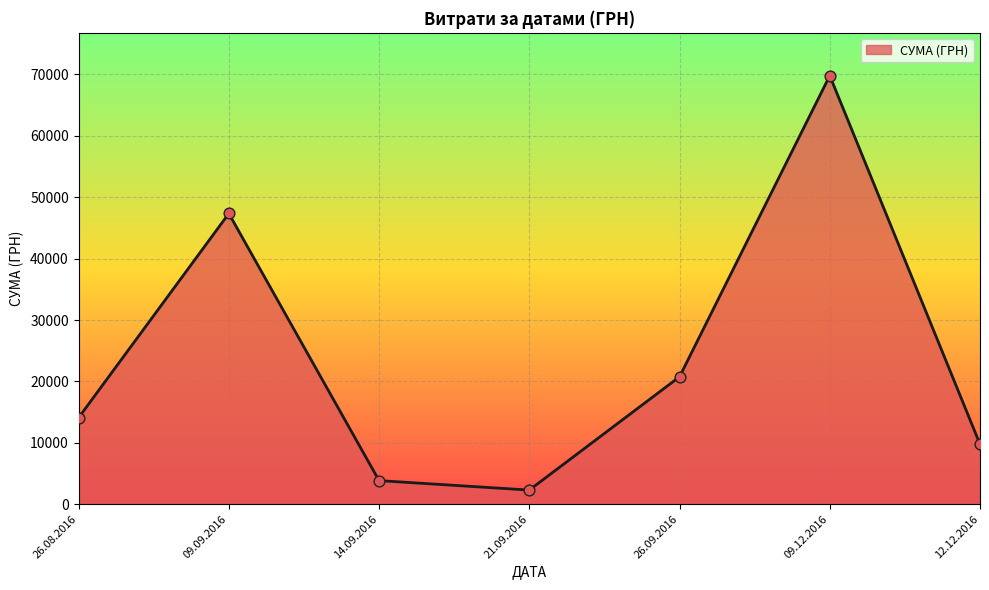

Approximately how many times larger is the value at 09.09.2016 compared to 14.09.2016?

12.4